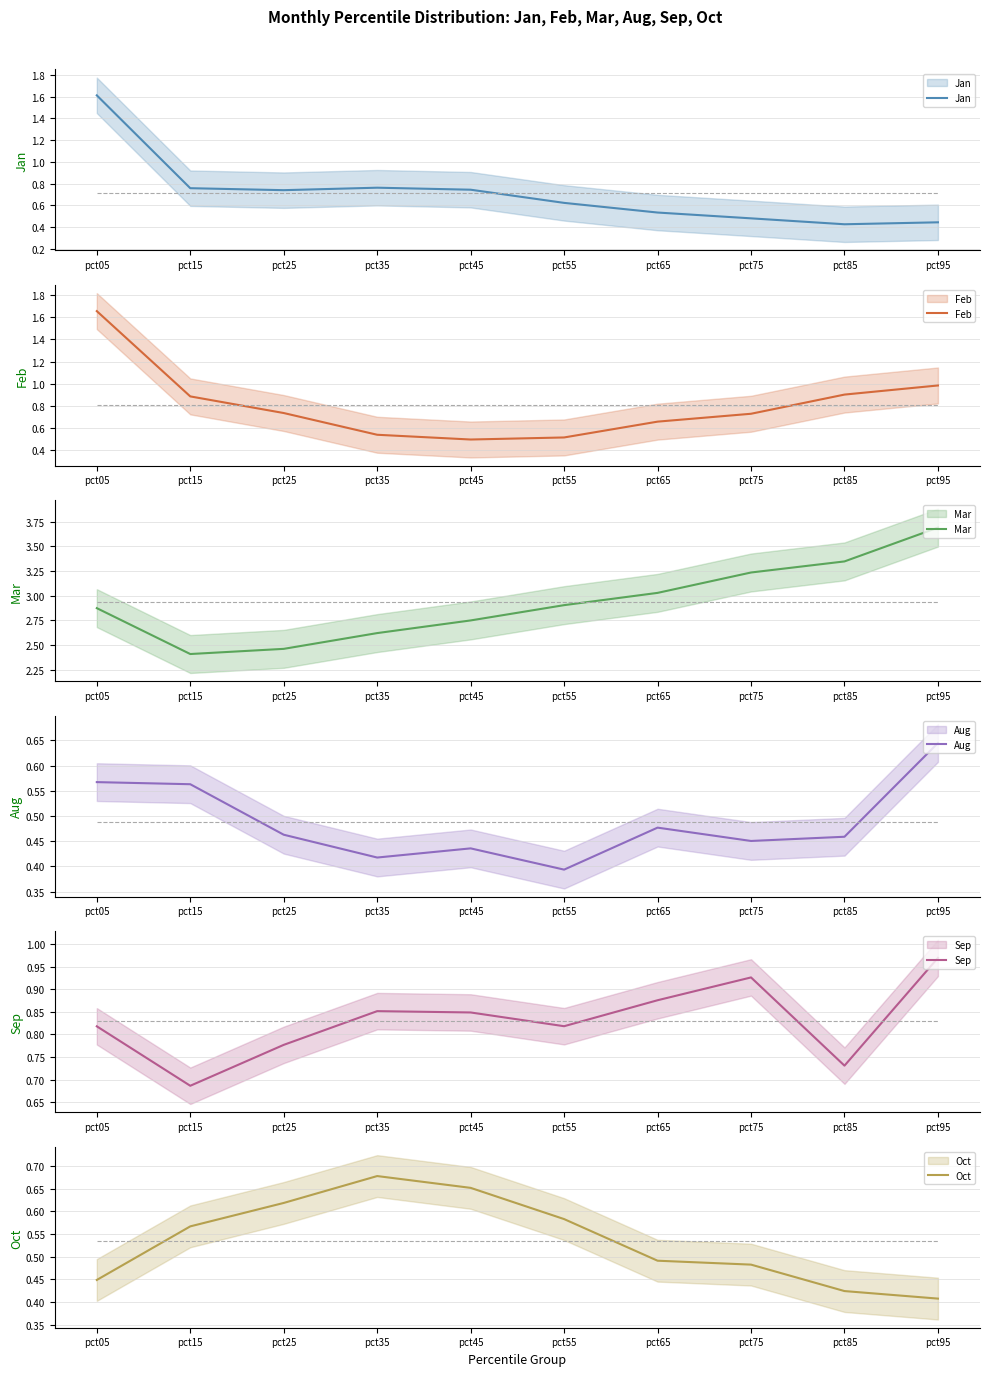

In Jan, how many points are lower than both neighbors (excluding endpoints)?

2